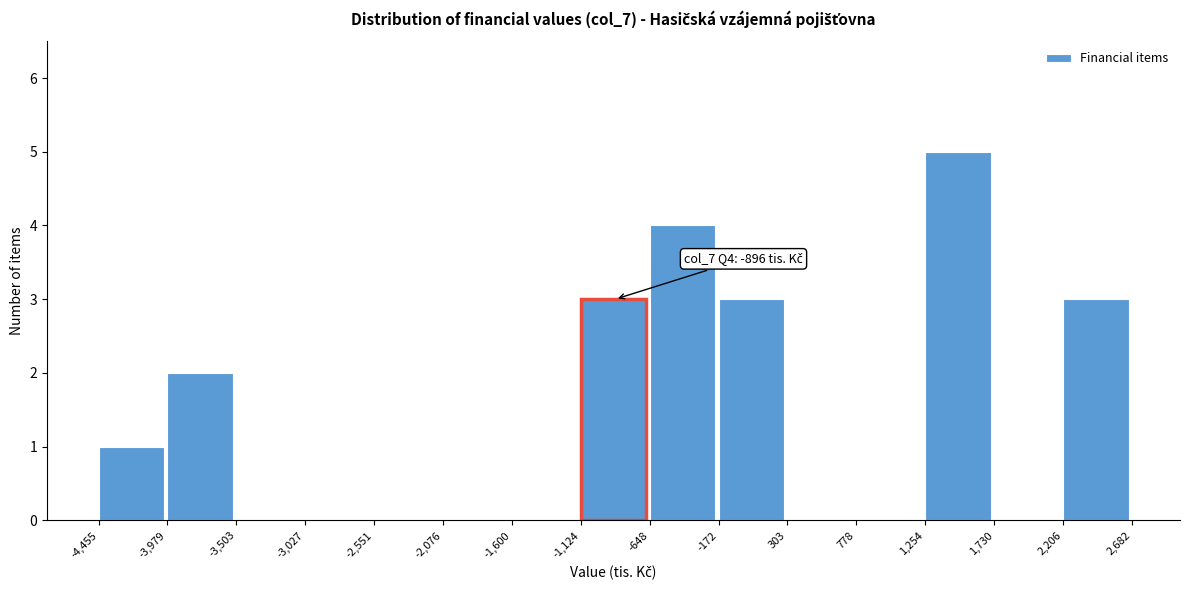

Over which range of the x-axis is the bar tallest?

1,254 to 1,730